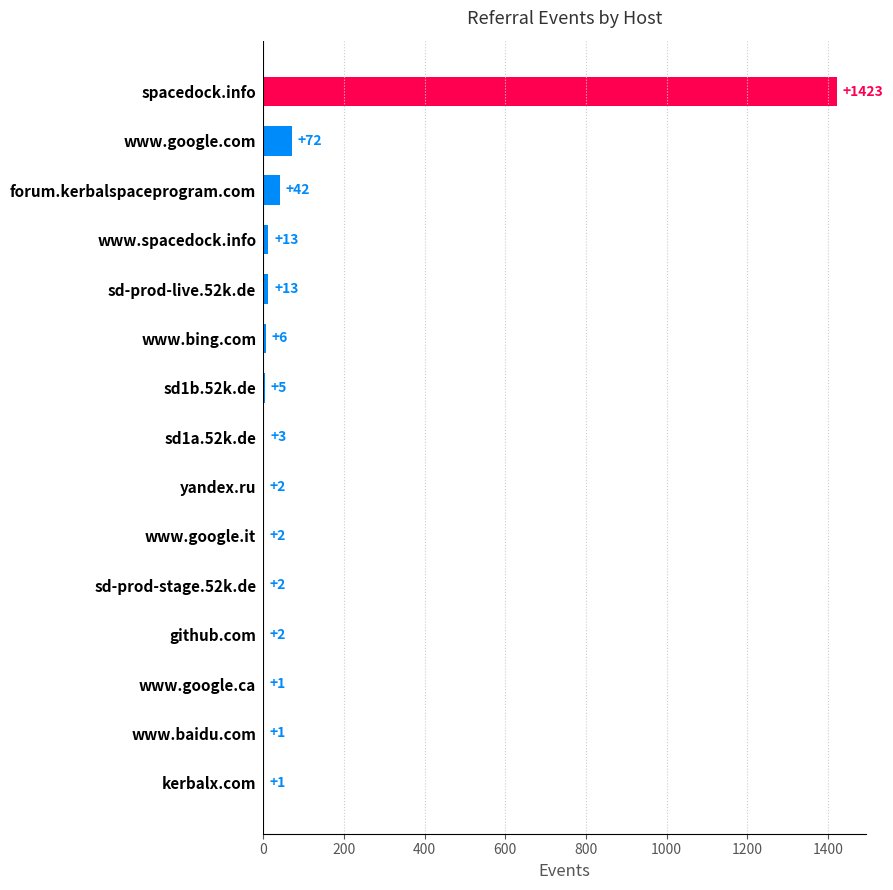

What is the sum of the values at www.baidu.com and sd-prod-live.52k.de?

14